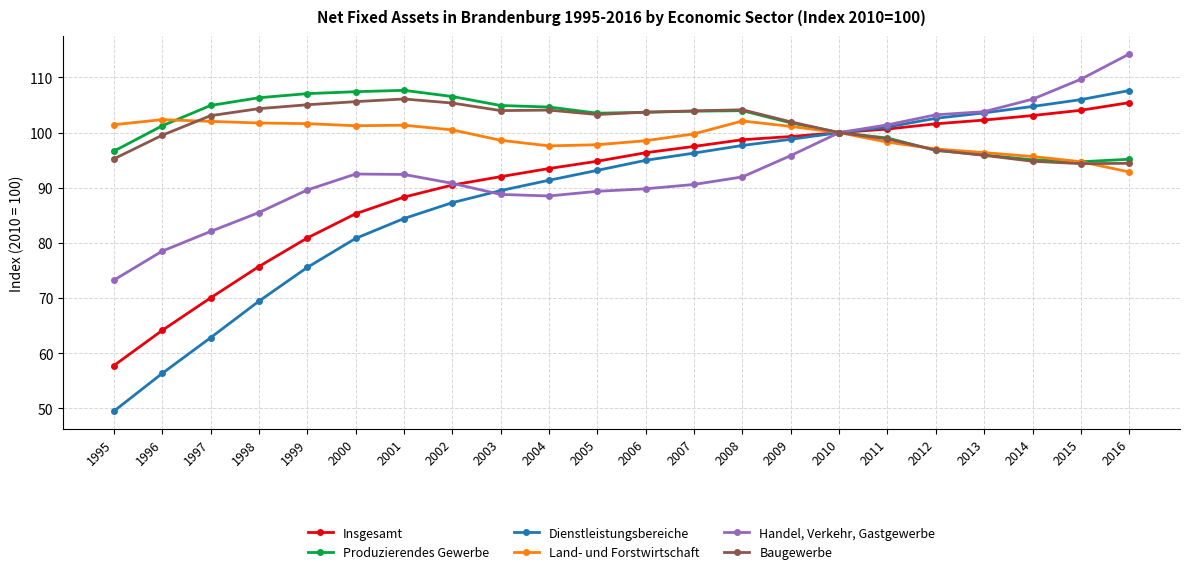

True or false: Land- und Forstwirtschaft has more than 1 points higher than both neighbors.

True